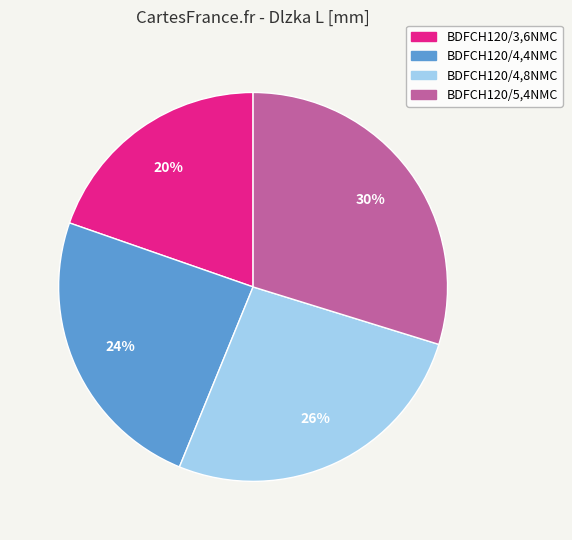

To the nearest percent, what is the difference between the BDFCH120/3,6NMC and BDFCH120/4,4NMC slice percentages?

4%